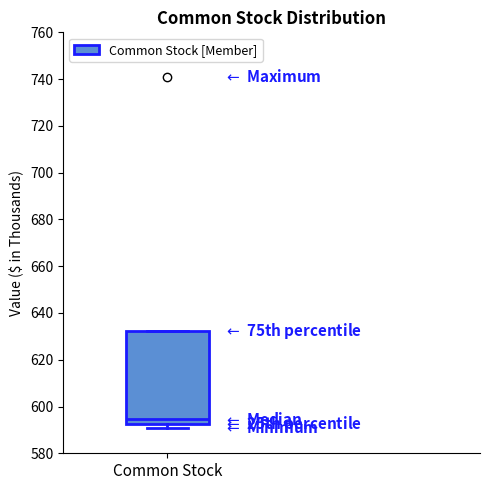

Transcribe this box plot: give where the median line is, the range the box spans, and where the two whiskers end, as read against the y-axis. The values are not printed on the chart, so give them approximately, as read against the axis.

median 594, box 592 to 632, whiskers 592 (just below the box's lower edge) to 632